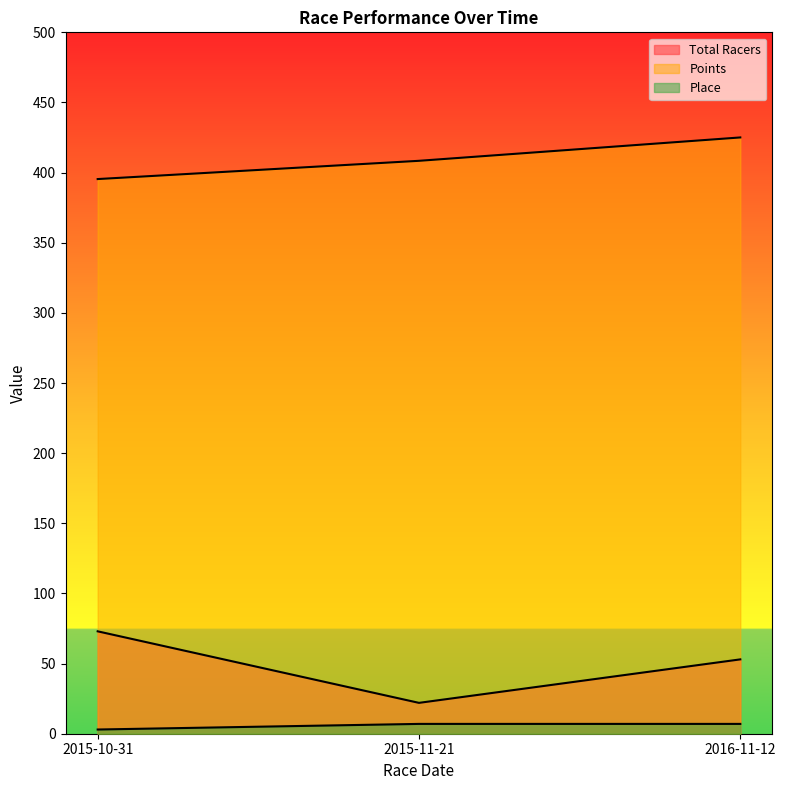

Rank the series at 2015-10-31 from lowest to highest value.

Place, Total Racers, Points